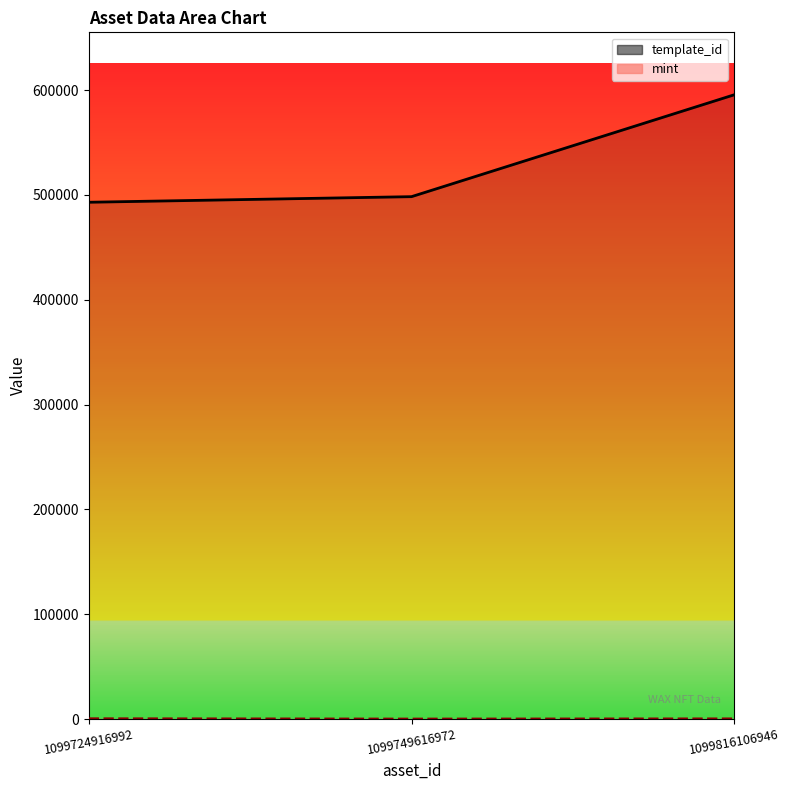

Which series has the largest range (max minus min)?

template_id